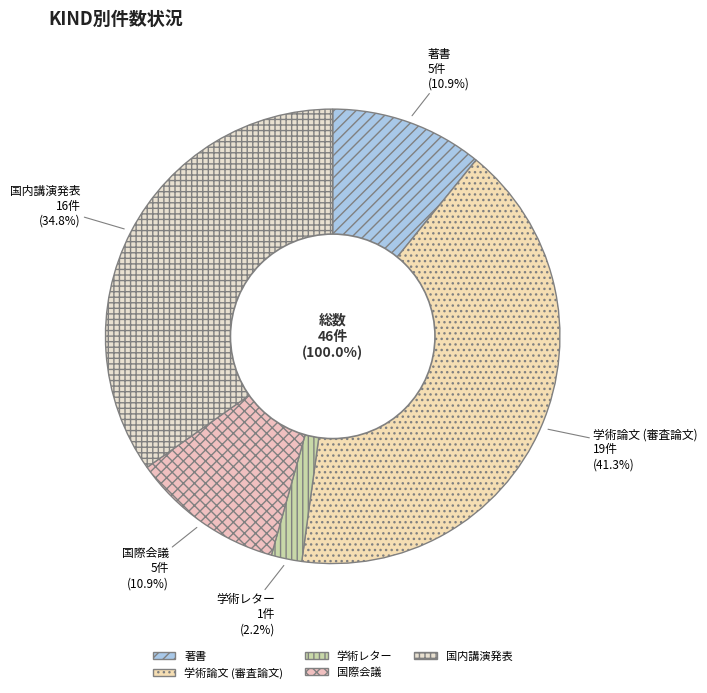

Do 学術論文 (審査論文) and 国際会議 together represent more than half of the pie?

Yes